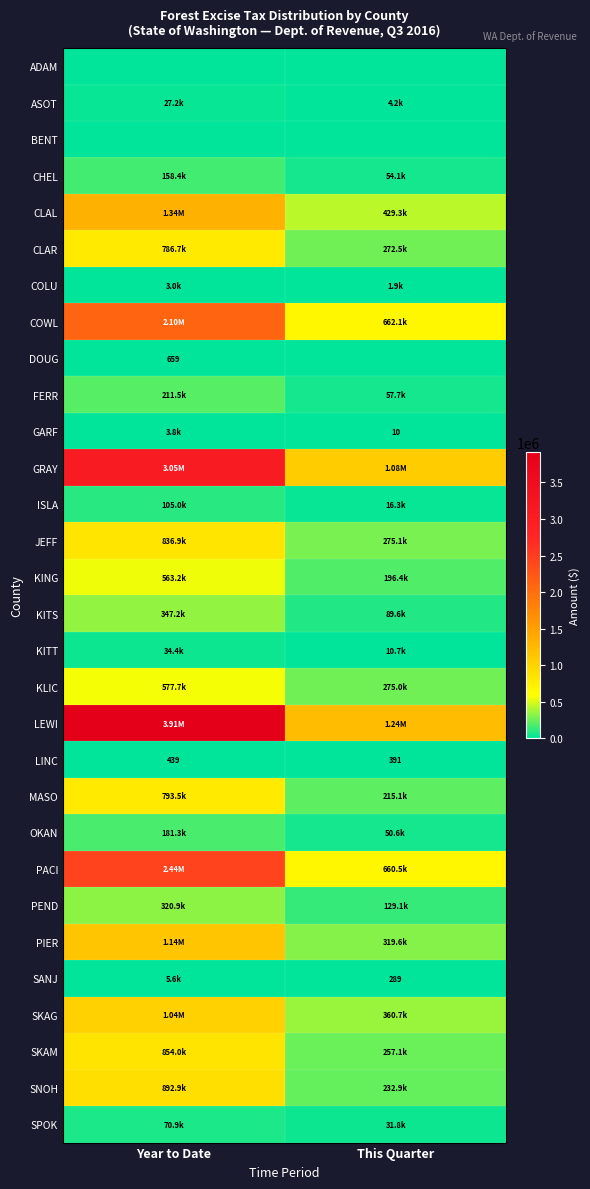

Rank the series at This Quarter from highest to lowest value.

LEWI, GRAY, COWL, PACI, CLAL, SKAG, PIER, JEFF, KLIC, CLAR, SKAM, SNOH, MASO, KING, PEND, KITS, FERR, CHEL, OKAN, SPOK, ISLA, KITT, ASOT, COLU, LINC, SANJ, GARF, ADAM, BENT, DOUG